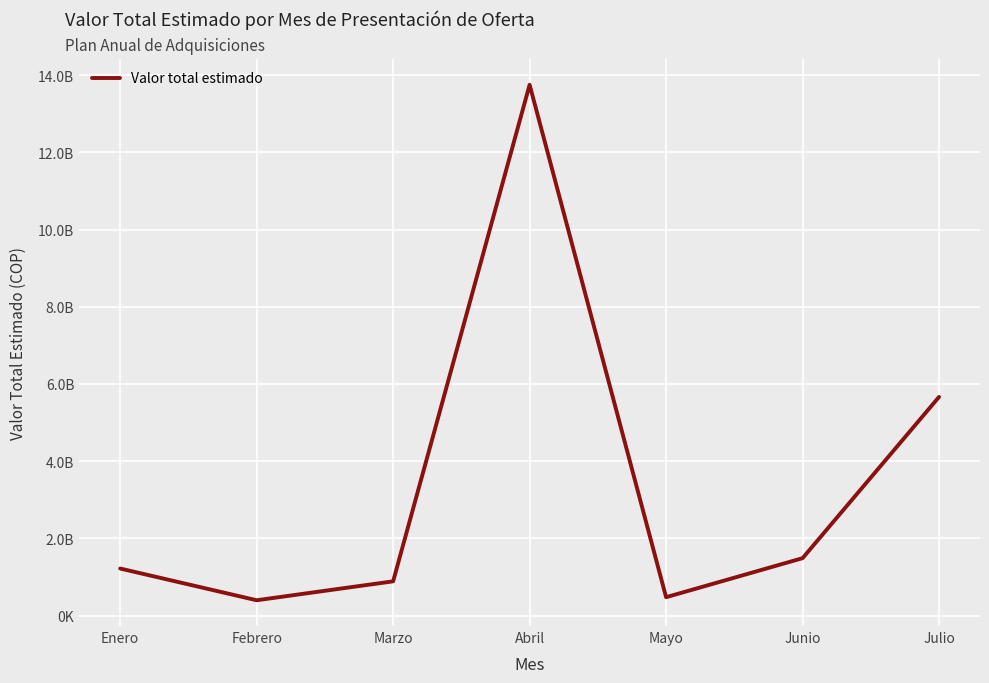

Reading left to right, extract all data points from this chart.

1220000000	398305128	888615000	13749206995	477482904	1488276147	5665000000